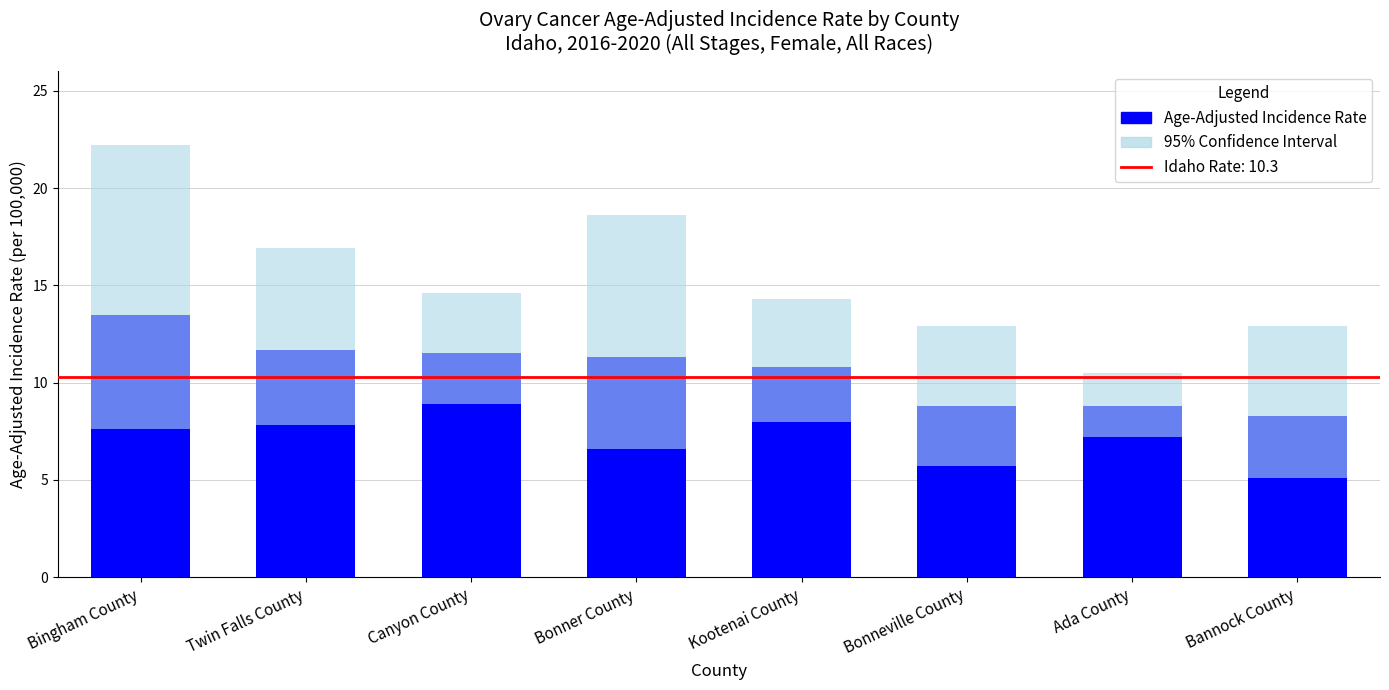

What is the difference between the values at Kootenai County and Bonner County?

0.5